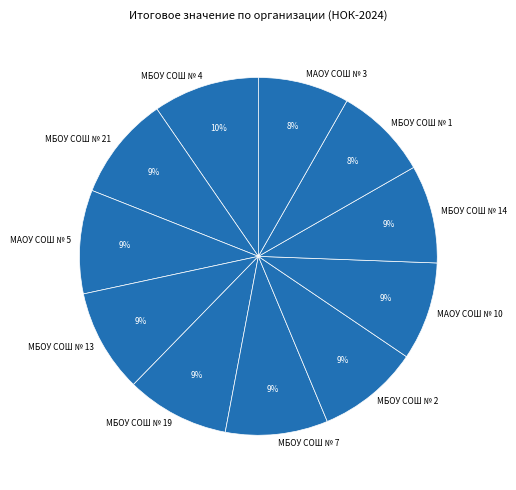

How many segments does this pie chart have?

11